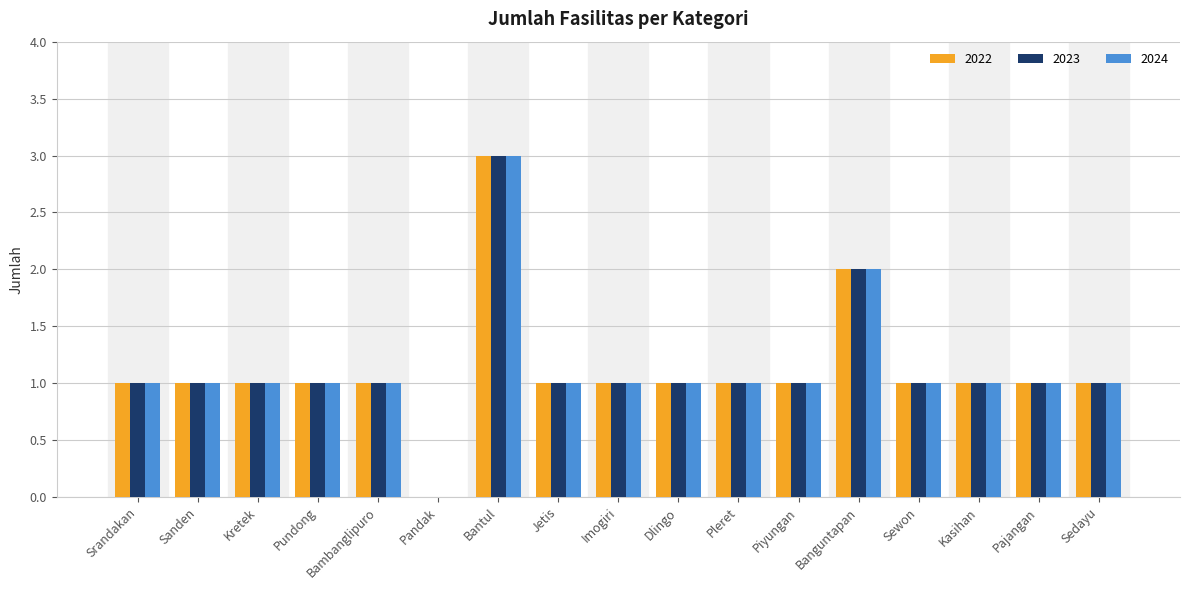

True or false: 2022 has a value of 1 at Pundong.

True